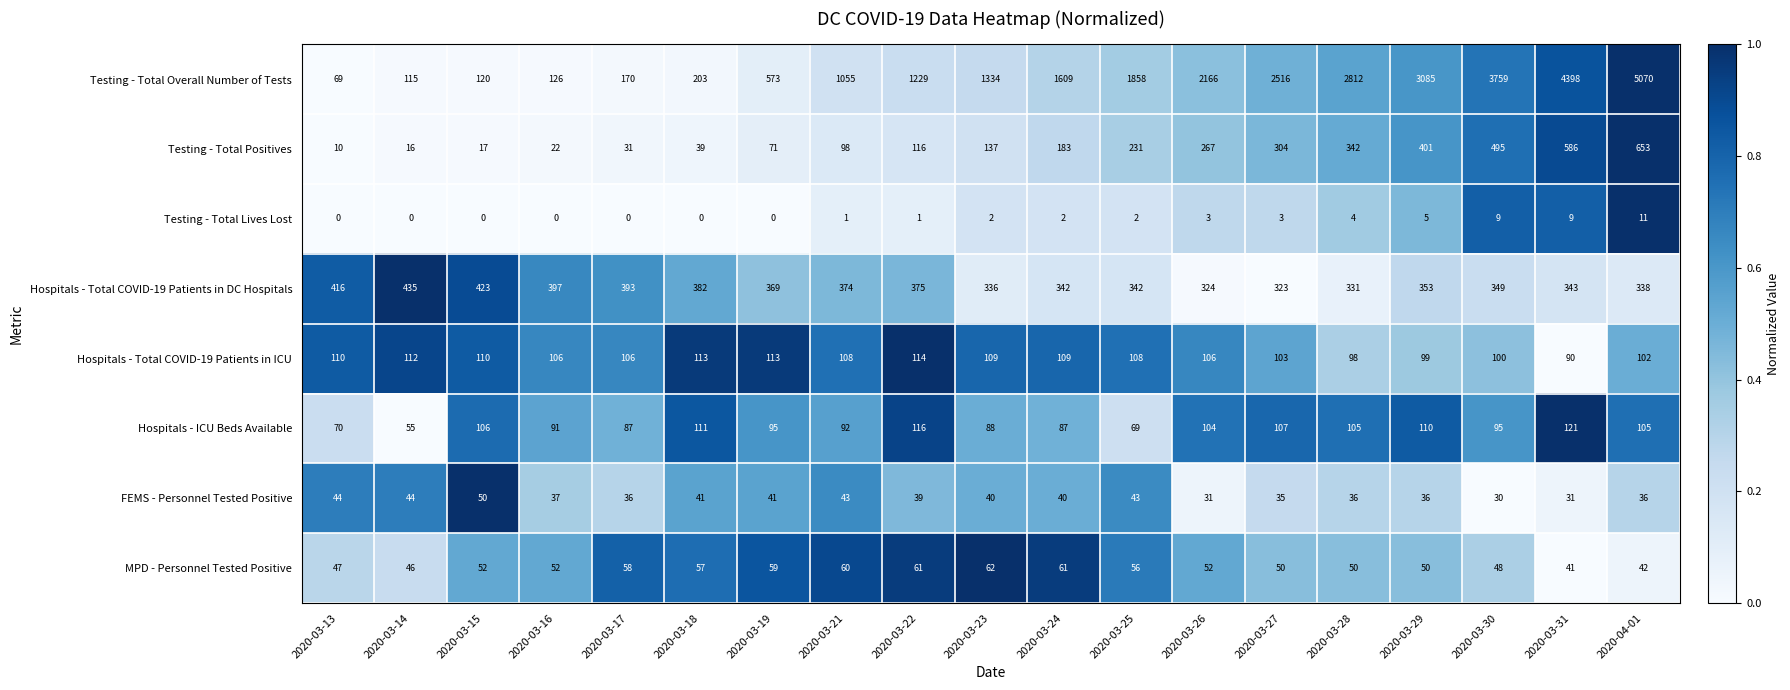

True or false: Hospitals - Total COVID-19 Patients in DC Hospitals has a value of 375 at 2020-03-22.

True